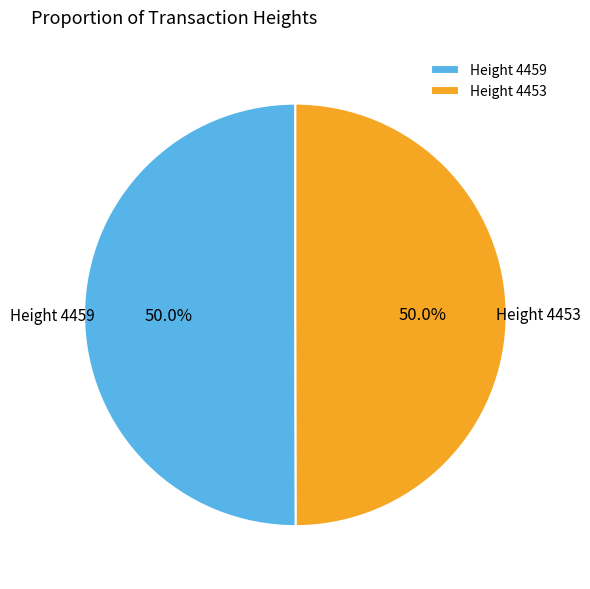

What is the ratio of the value at Height 4459 to the value at Height 4453?

1.0